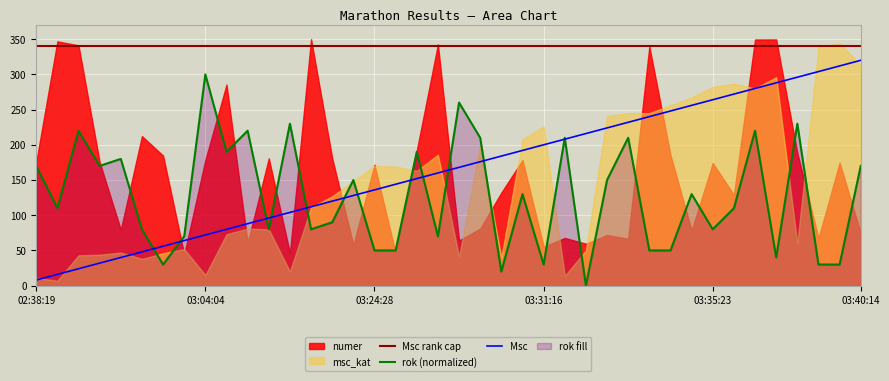

Reading left to right, extract all data points from this chart.

Msc rank cap: 340	340	340	340	340	340	340	340	340	340	340	340	340	340	340	340	340	340	340	340	340	340	340	340	340	340	340	340	340	340	340	340	340	340	340	340	340	340	340	340
rok (normalized): 170	110	220	170	180	80	30	70	300	190	220	80	230	80	90	150	50	50	190	70	260	210	20	130	30	210	0	150	210	50	50	130	80	110	220	40	230	30	30	170
Msc: 8	16	24	32	40	48	56	64	72	80	88	96	104	112	120	128	136	144	152	160	168	176	184	192	200	208	216	224	232	240	248	256	264	272	280	288	296	304	312	320